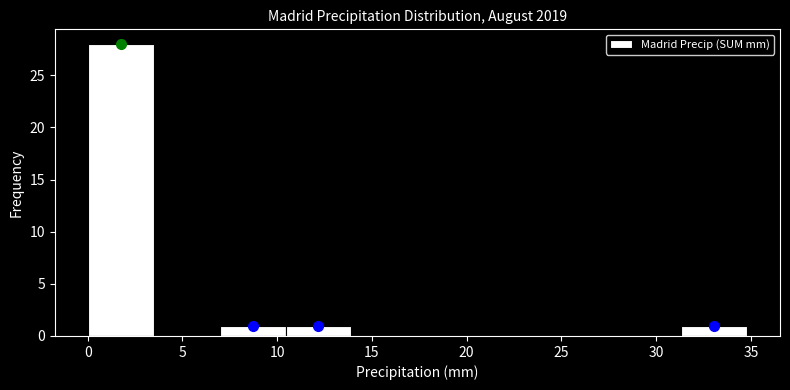

Which range on the x-axis has the tallest bar?

0.0 to 3.5